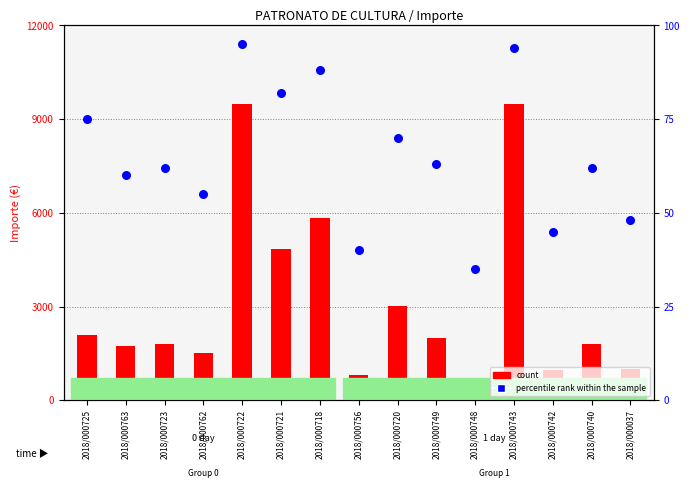

Which series has the largest total across all categories?

count